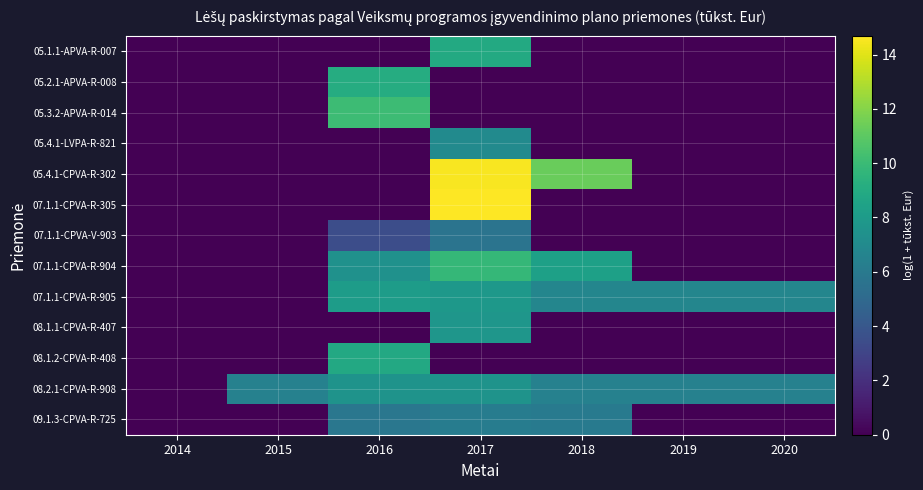

At which category is the sum across all series the highest?

2017